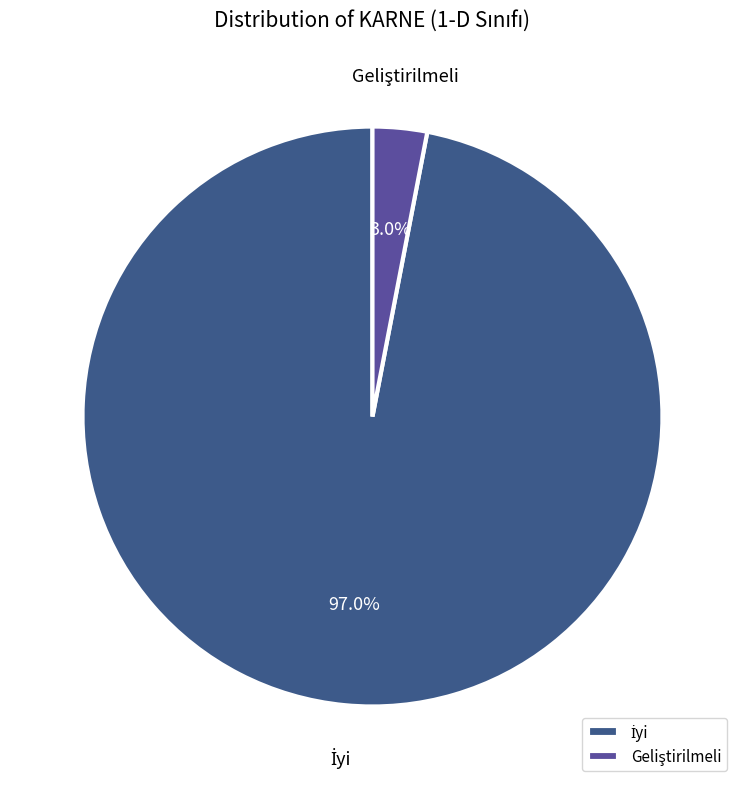

Is there a majority slice in this chart?

Yes